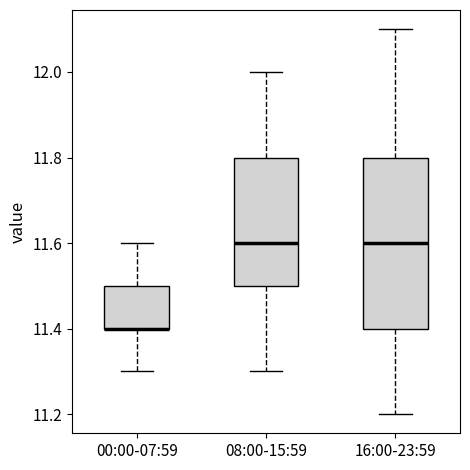

Reading left to right, read every box against the y-axis: the position of its median line, the range the box covers, and the ends of its whiskers. The values are not printed on the chart, so give them approximately, as read against the axis.

00:00-07:59: median 11.4 (drawn on the box's lower edge), box 11.4 to 11.5, whiskers 11.3 to 11.6
08:00-15:59: median 11.6, box 11.5 to 11.8, whiskers 11.3 to 12.0
16:00-23:59: median 11.6, box 11.4 to 11.8, whiskers 11.2 to 12.1